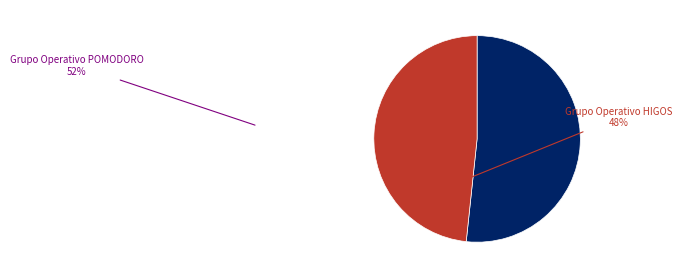

Combined, do Grupo Operativo POMODORO and Grupo Operativo HIGOS account for over 50%?

Yes